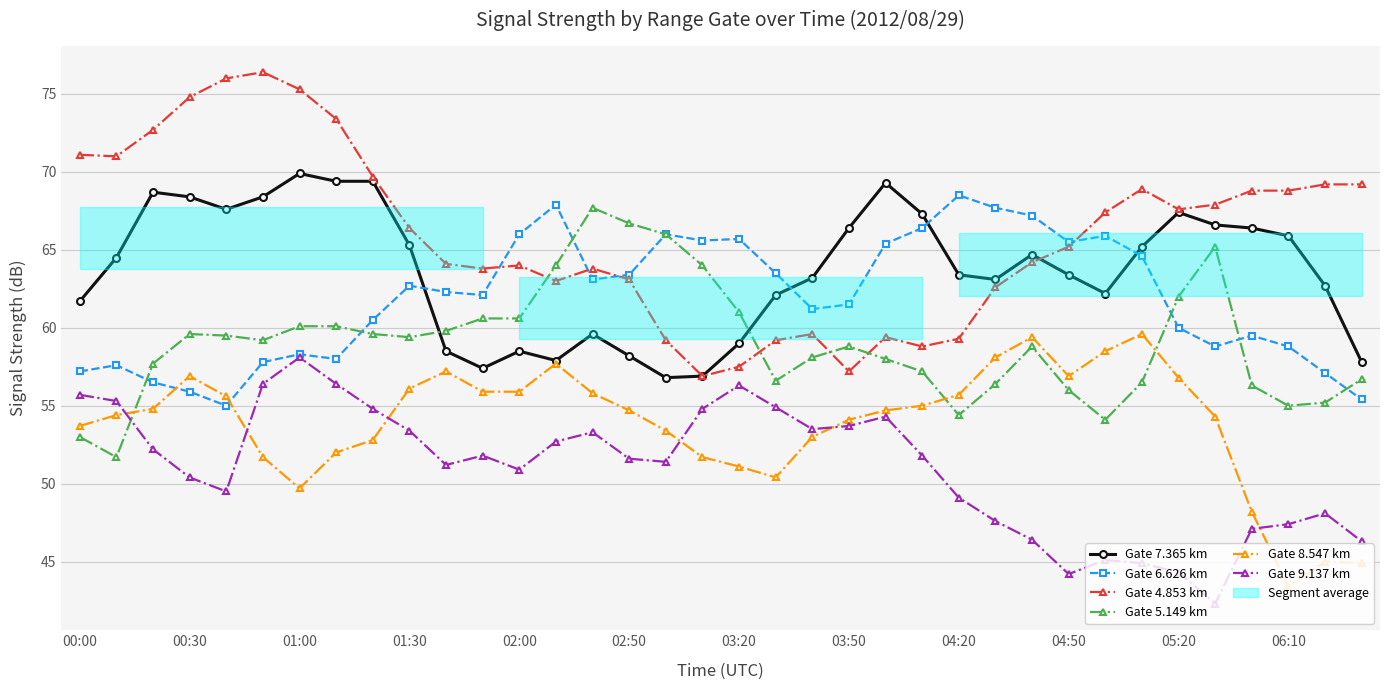

What is the value of the Gate 8.547 km point at the 8th from the left?

52.0